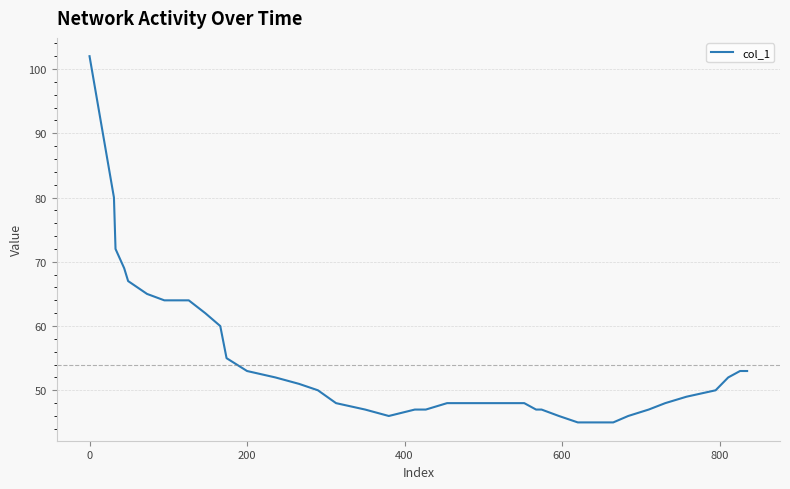

What is the smallest value displayed?

45